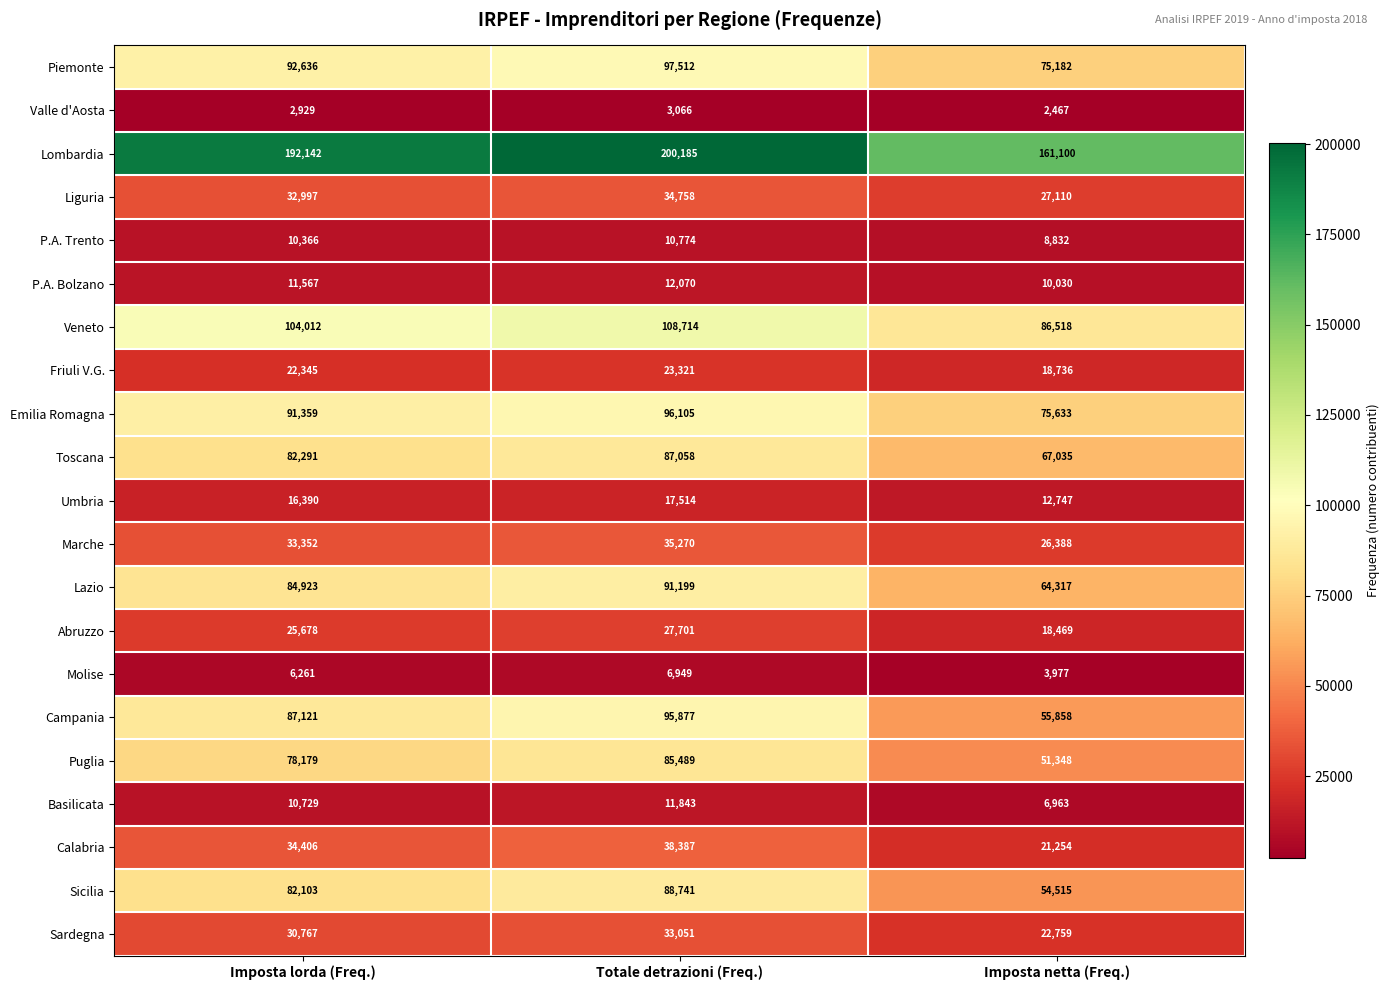

What is the total value across all series at Imposta lorda (Freq.)?

1132553